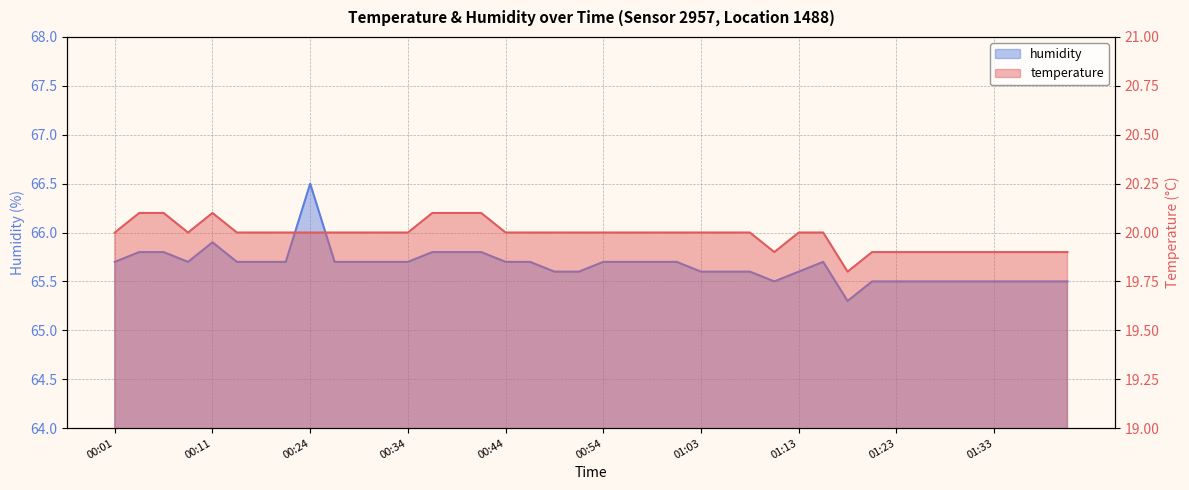

Read the temperature value at 00:19.

20.0